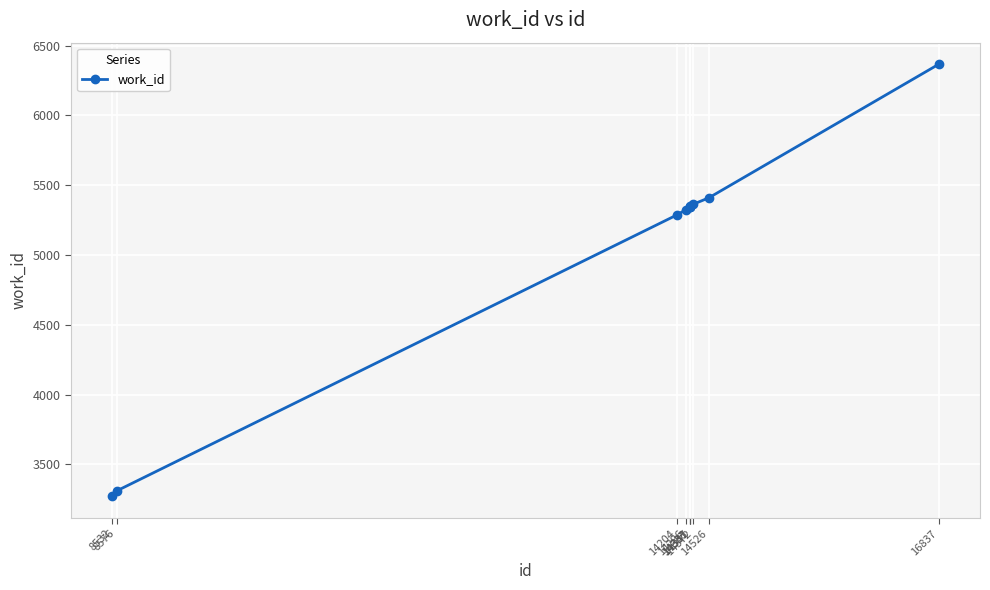

What is the difference between the values at 8576 and 14204?

1976